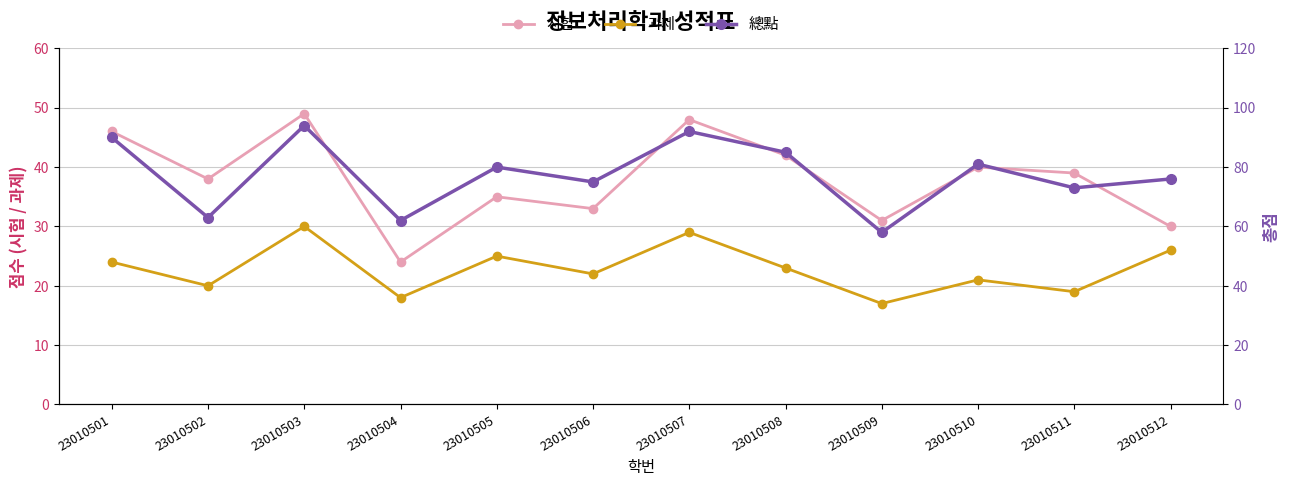

What is the difference between the maximum and minimum values in the 總點 series?

36